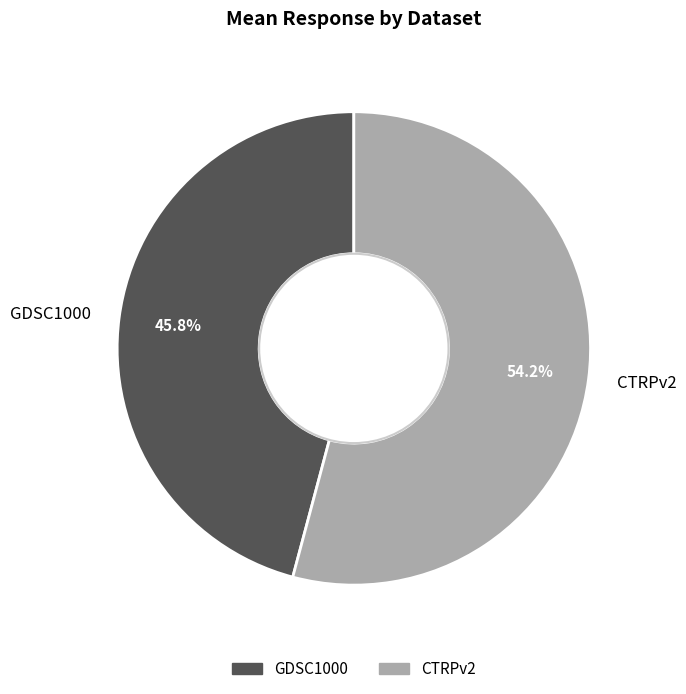

To the nearest percent, what percentage of the pie is GDSC1000?

46%